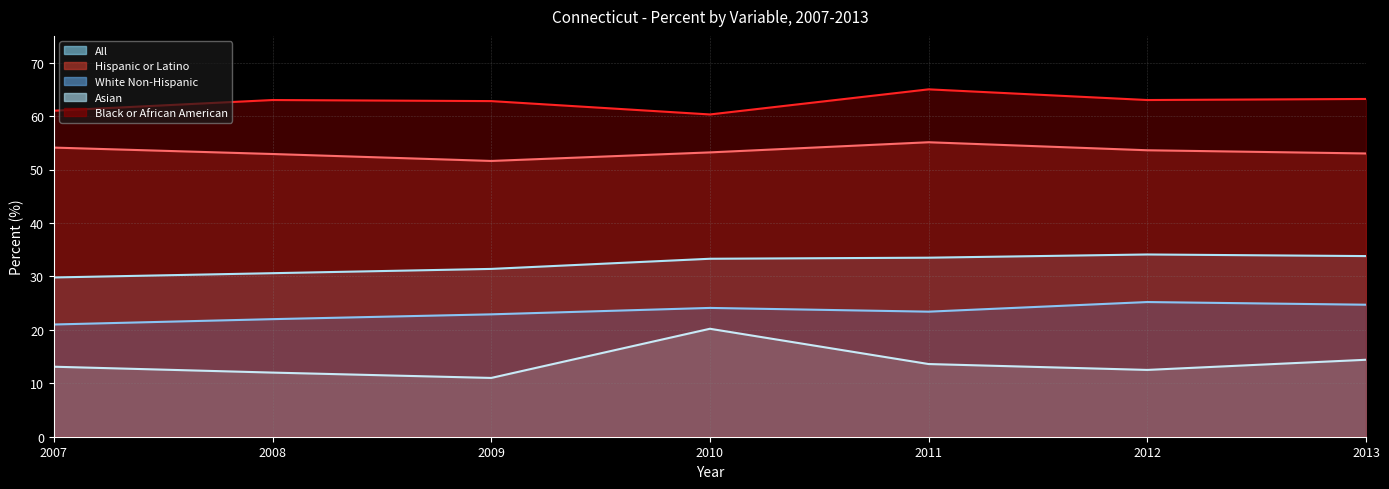

At which category does Hispanic or Latino reach its first local peak?

2011